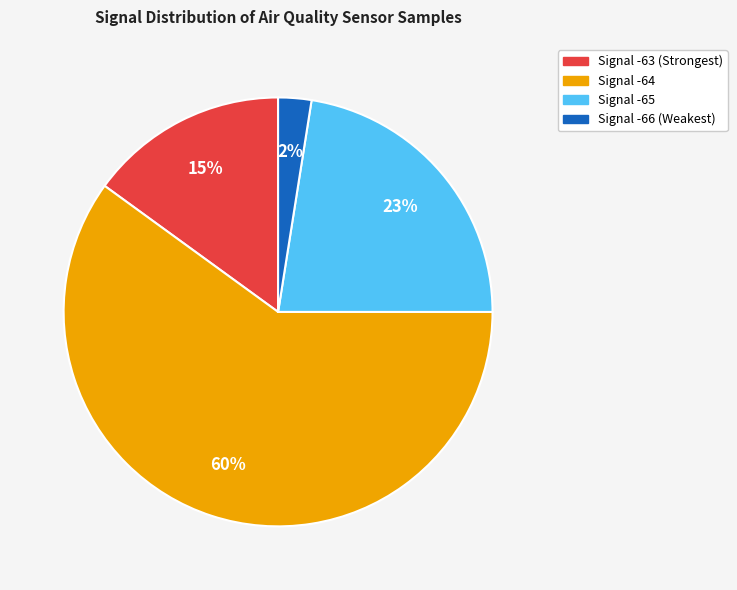

How many slices are in this pie chart?

4